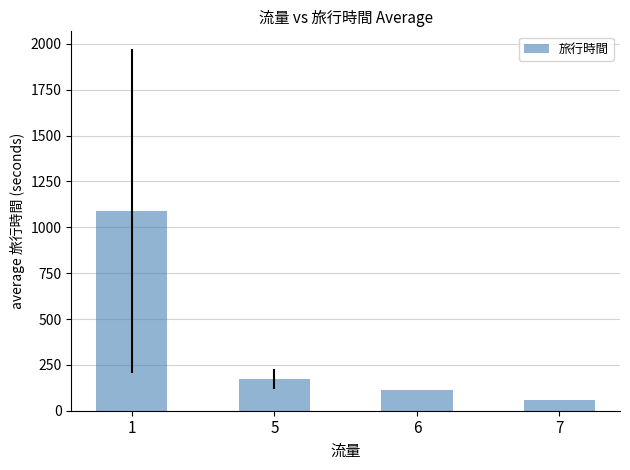

Approximately how many times larger is the value at 1 compared to 5?

6.3